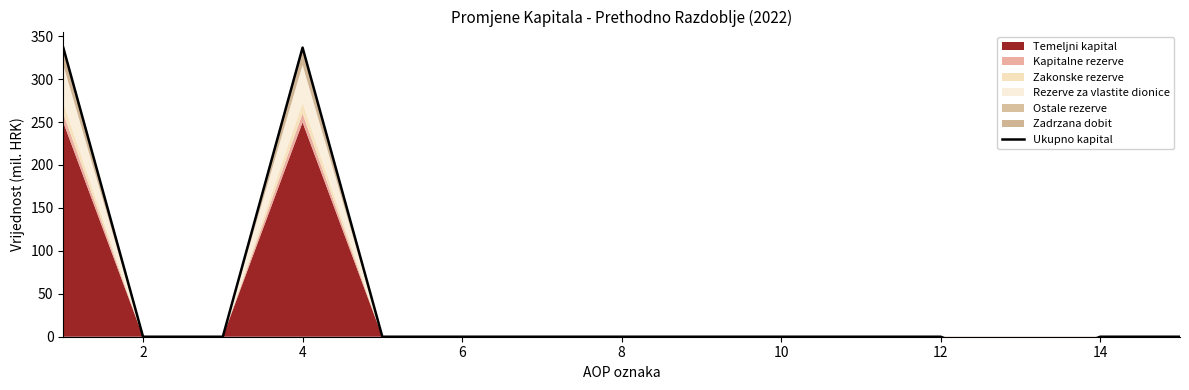

At which label is the value closest to 149?

2